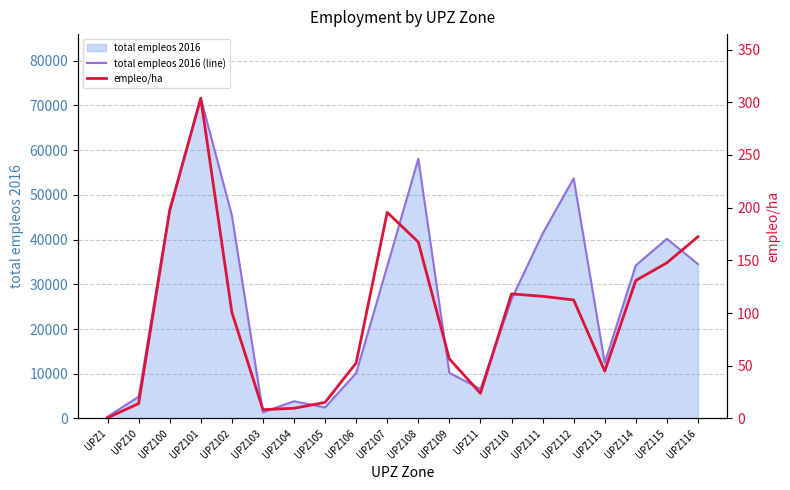

Where is the first local minimum for empleo/ha?

UPZ103